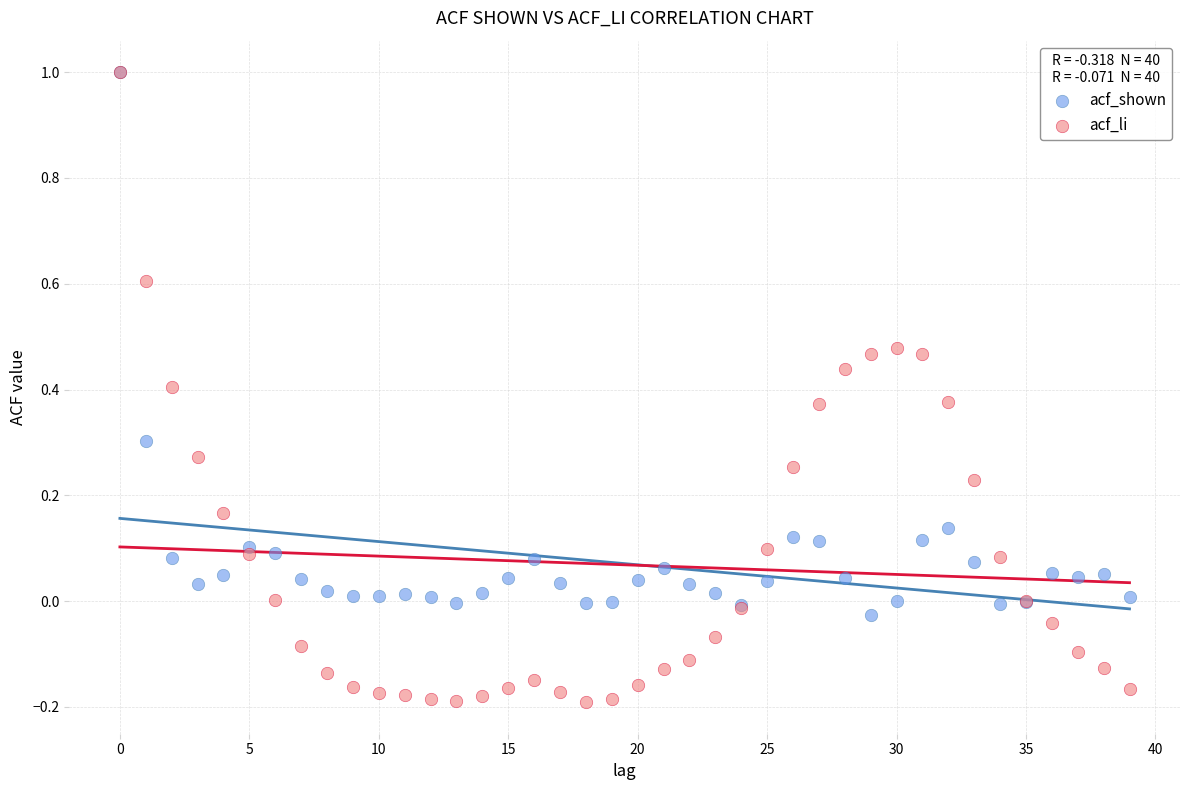

Which series reaches the minimum Y coordinate?

acf_li